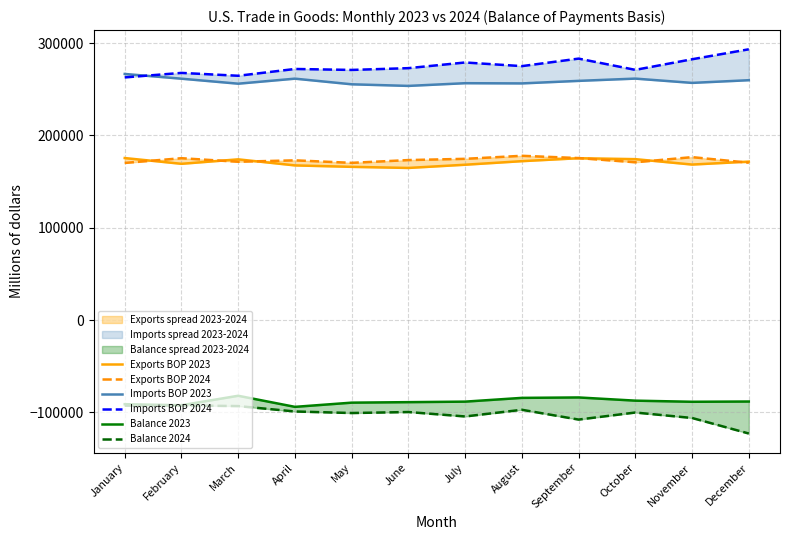

At December, list the series in order from smallest to largest.

Balance 2024, Balance 2023, Exports BOP 2024, Exports BOP 2023, Imports BOP 2023, Imports BOP 2024